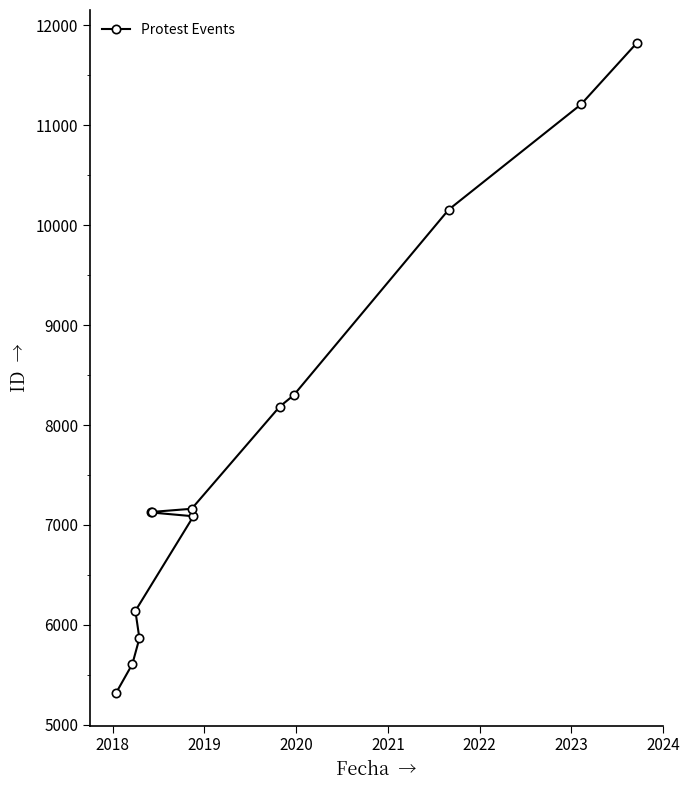

Count the number of data series in this chart.

1